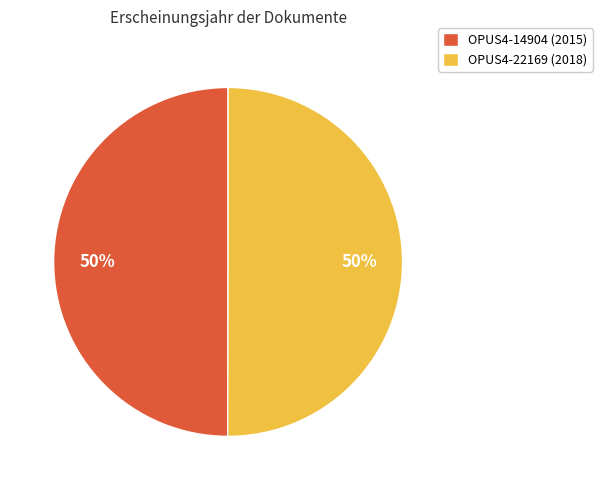

To the nearest percent, what portion does OPUS4-14904 (2015) represent?

50%